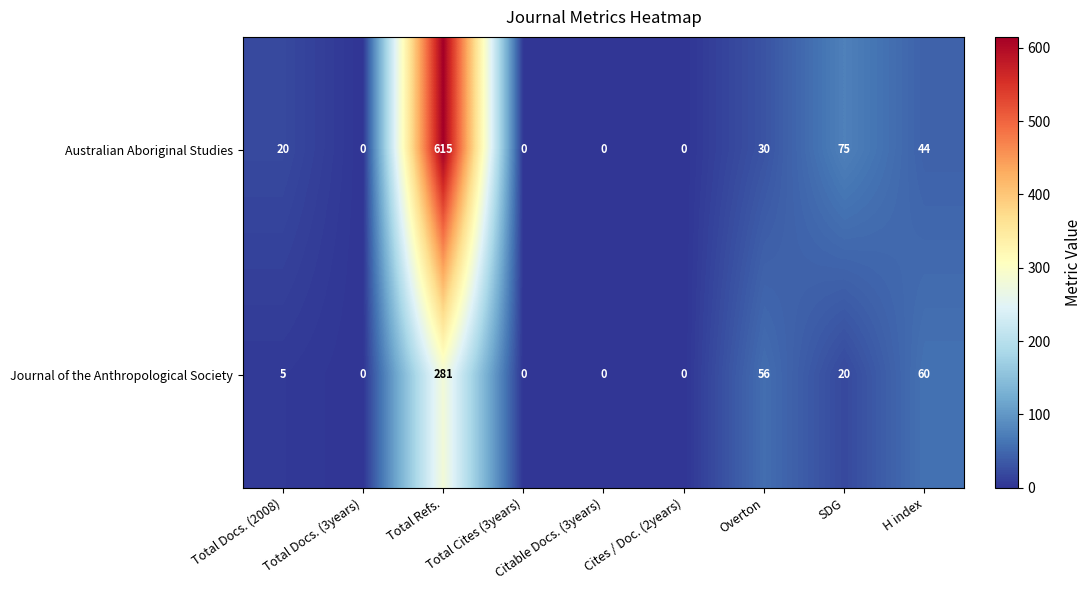

Rank the series by their maximum value, from lowest to highest.

Journal of the Anthropological Society, Australian Aboriginal Studies